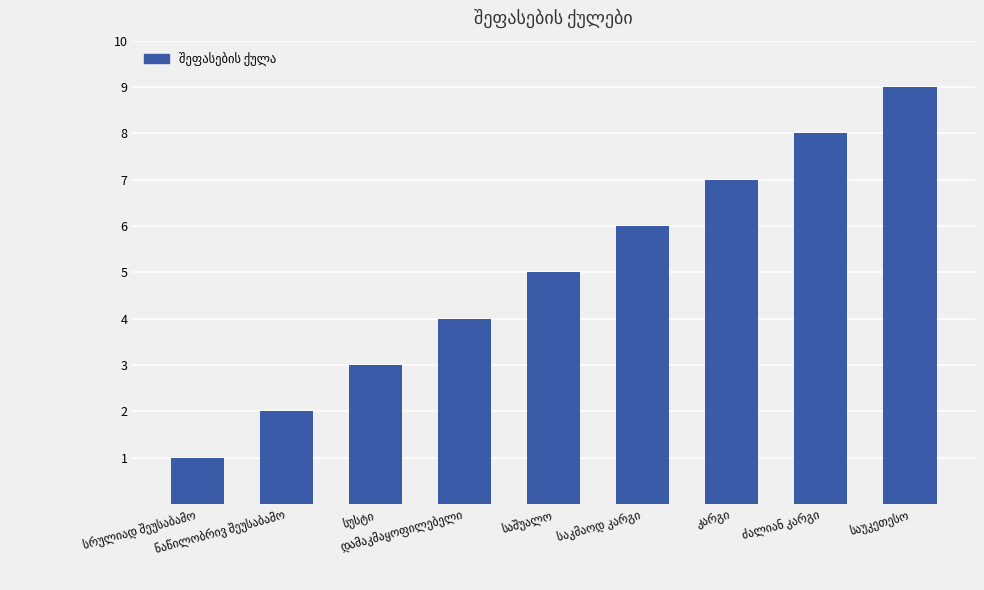

What is the minimum value shown in the chart?

1